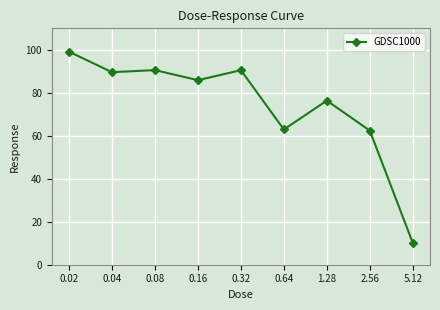

What is the sum of the values at 0.08 and 0.64?

153.5